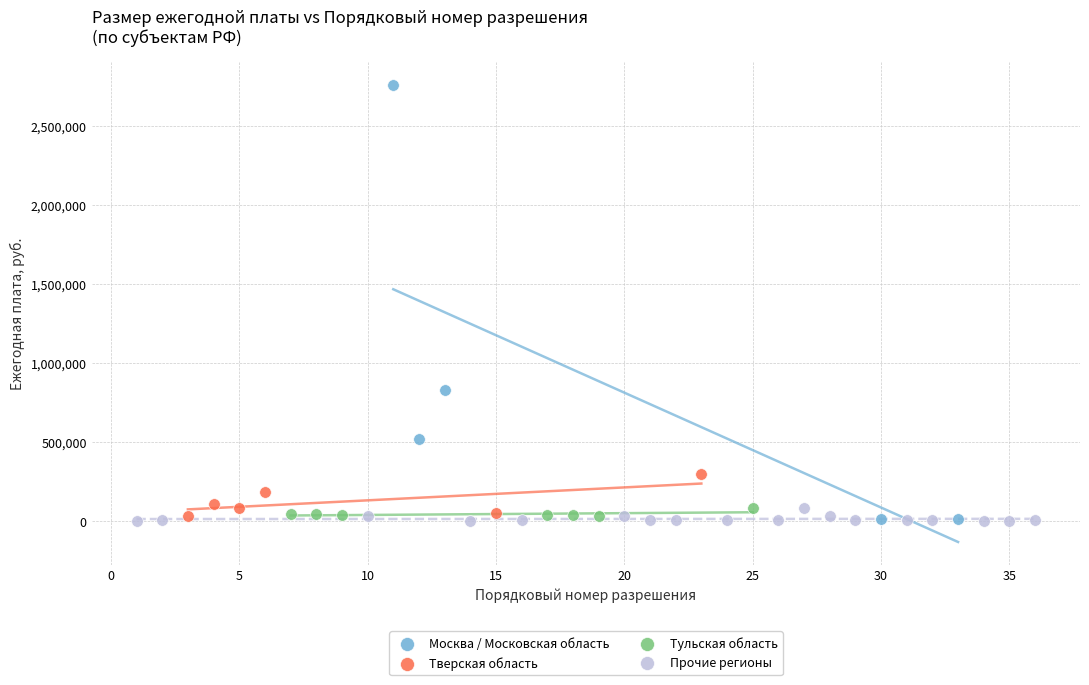

Which series has the largest Y range (max minus min)?

Москва / Московская область